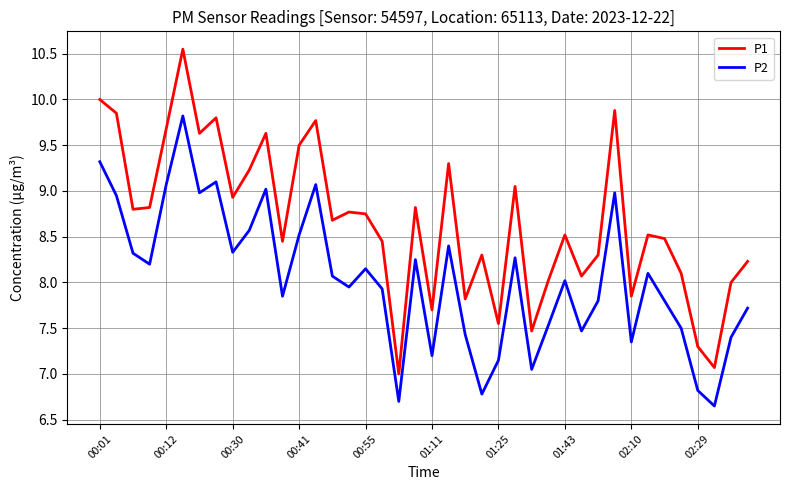

Is this an area chart (filled region under the line)?

No